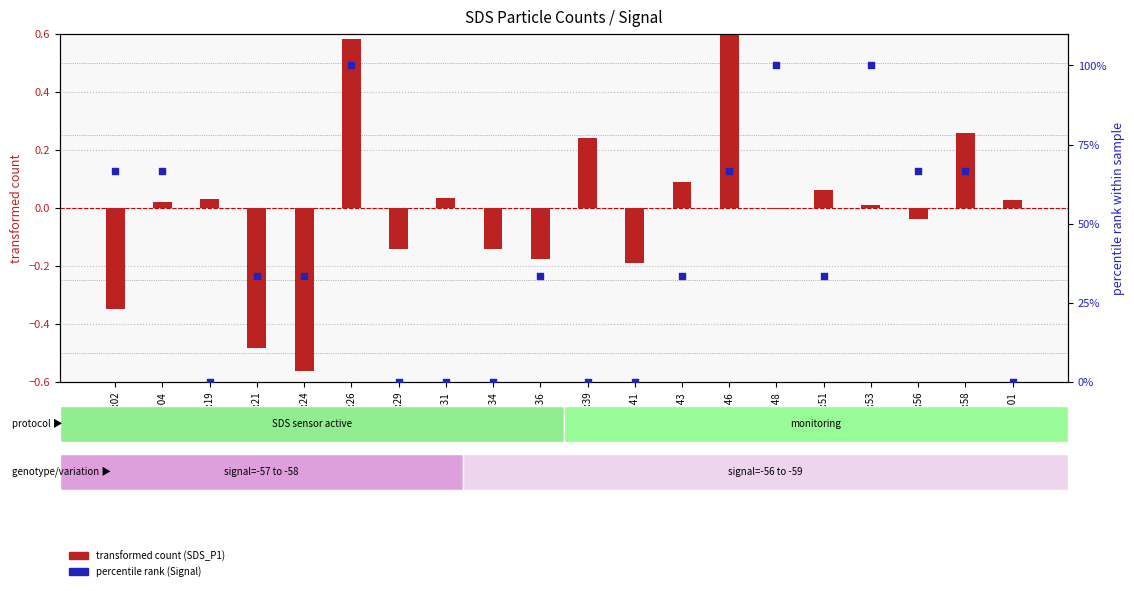

What are all the series names shown in the legend?

transformed count (SDS_P1), percentile rank (Signal)